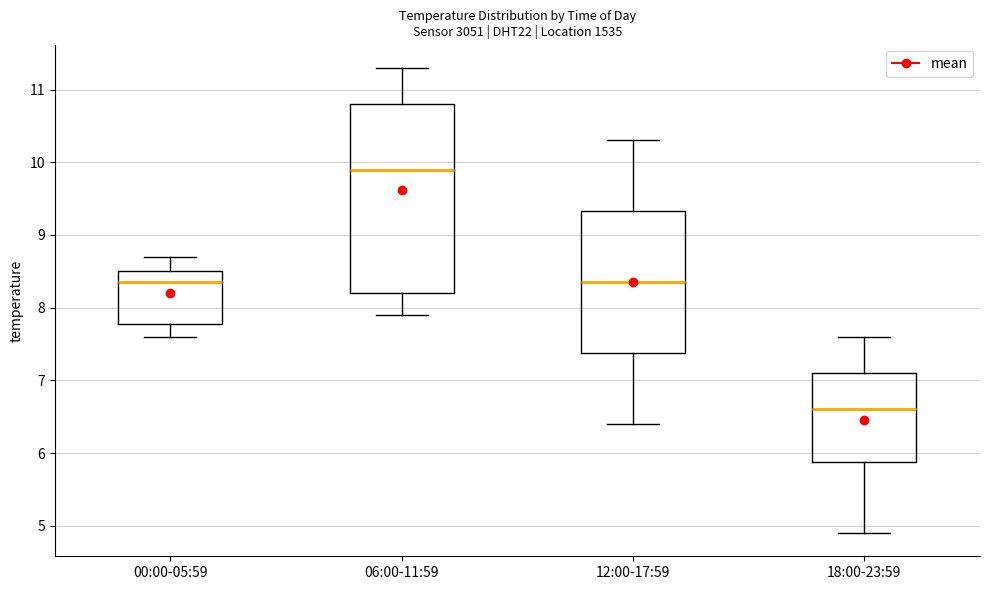

Which box's median line is the highest?

06:00-11:59